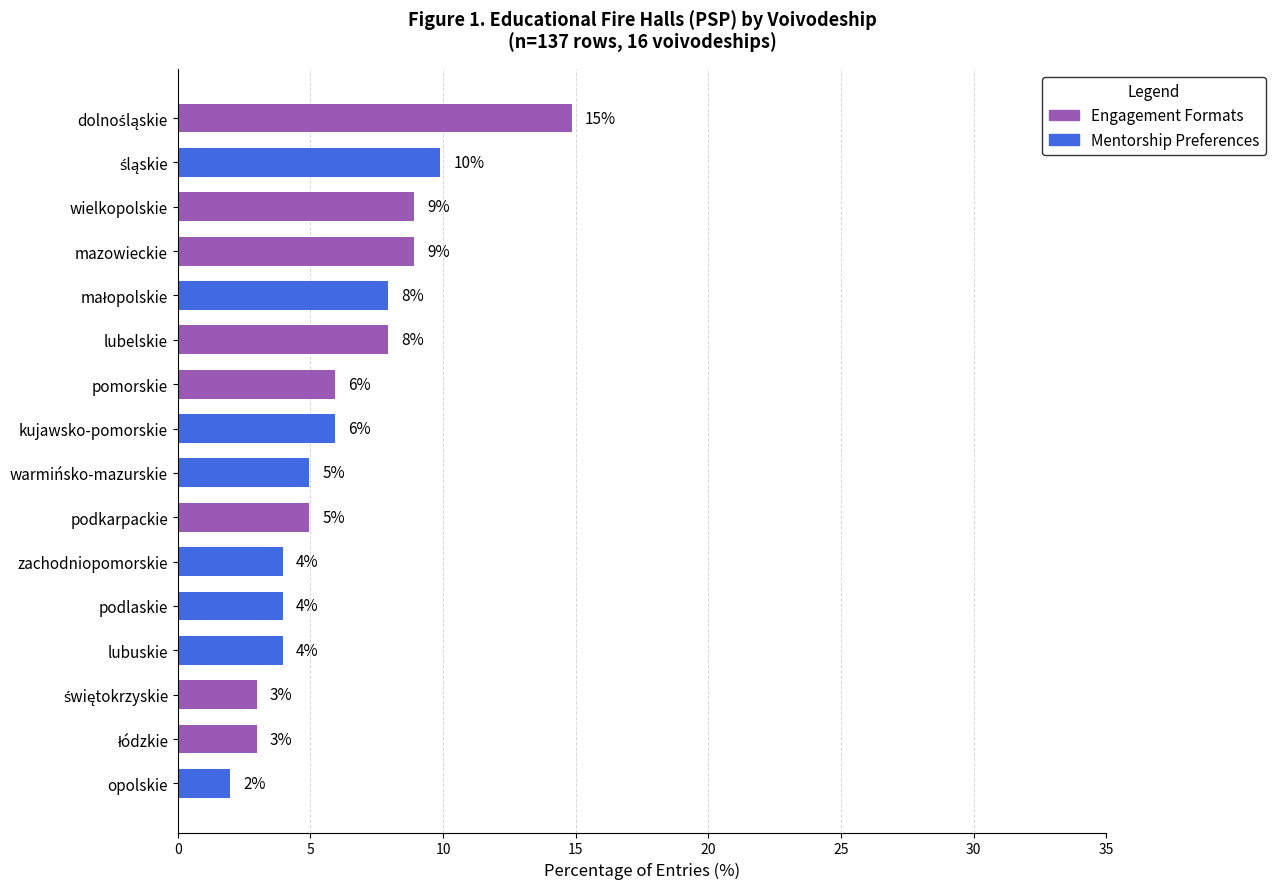

What is the minimum value shown in the chart?

2.0